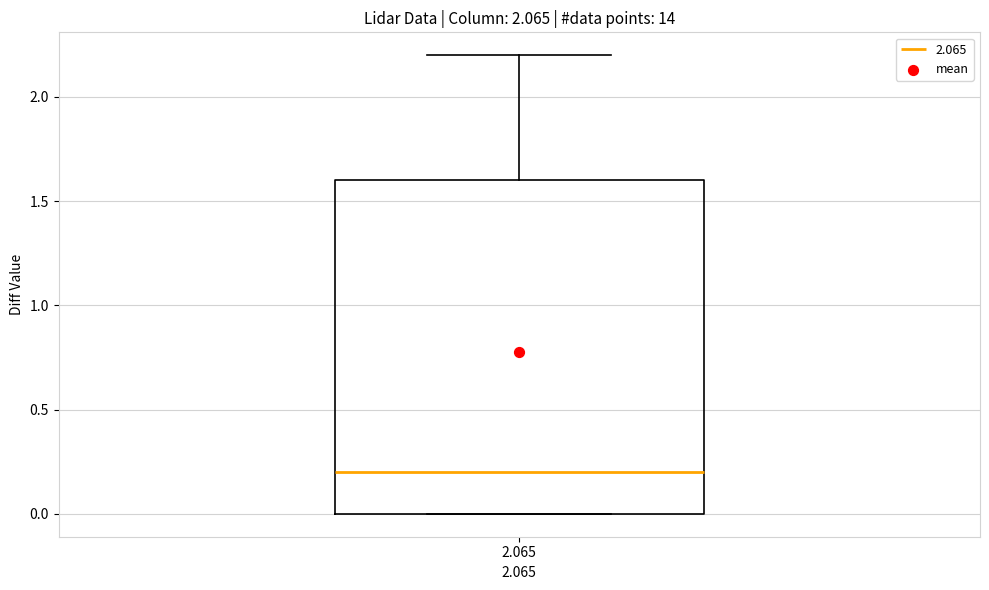

Where does the upper whisker of the box at x = 2.065 end on the y-axis? The values are not printed on the chart, so give them approximately, as read against the axis.

2.2